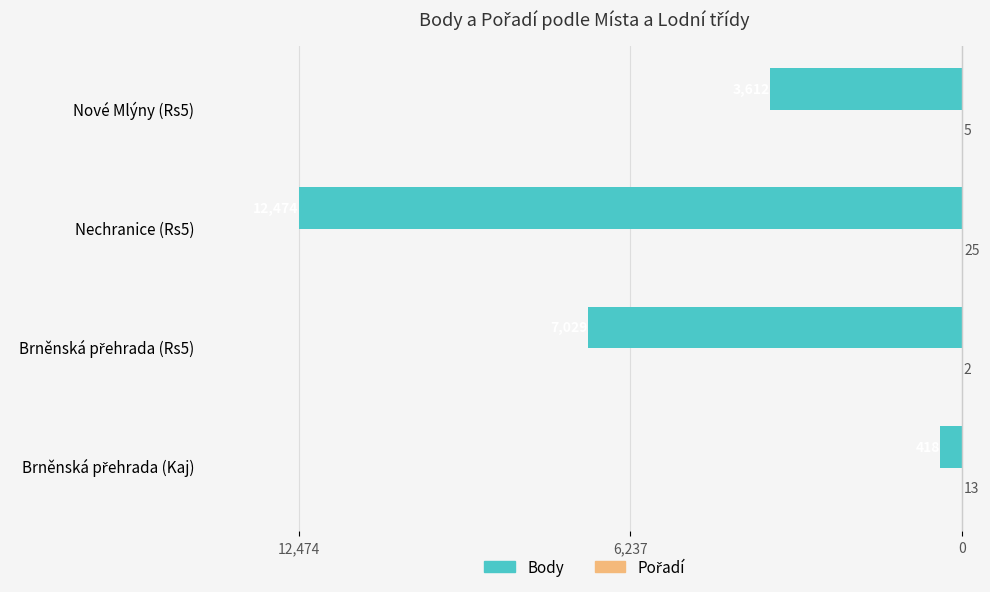

Are the bars horizontal?

Yes